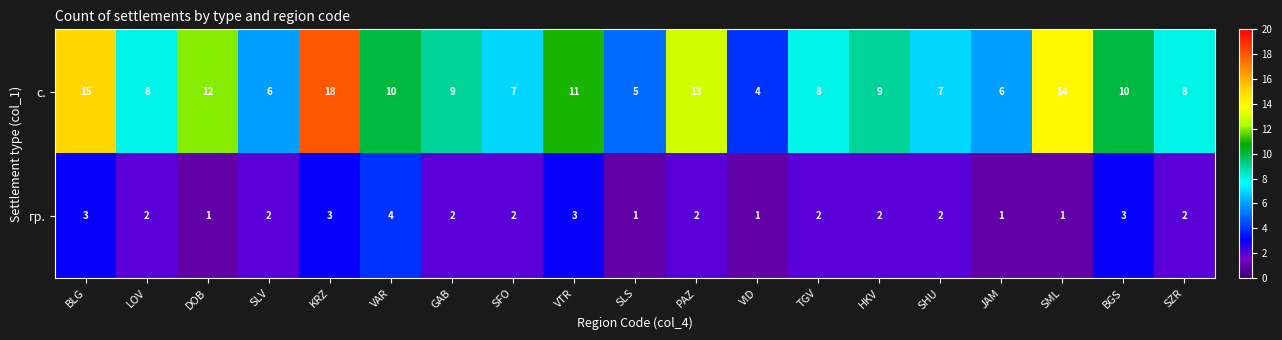

Which category has the highest value across all series?

KRZ